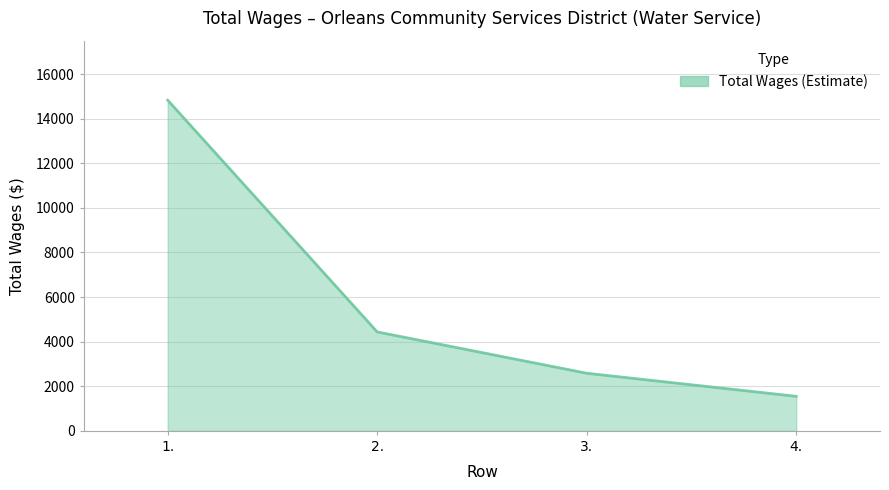

Reading right to left, transcribe all the data shown in this chart.

1549	2584	4437	14828